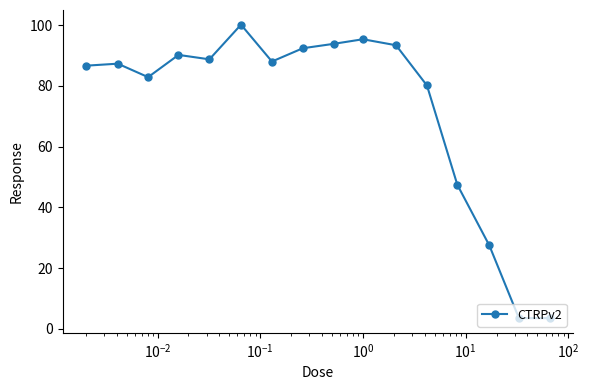

What is the smallest value displayed?

3.5